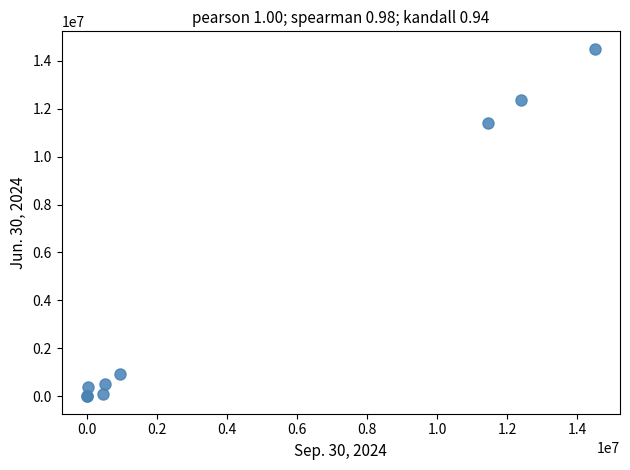

What Y value in the scatter plot is closest to 7250000?

11420891.0